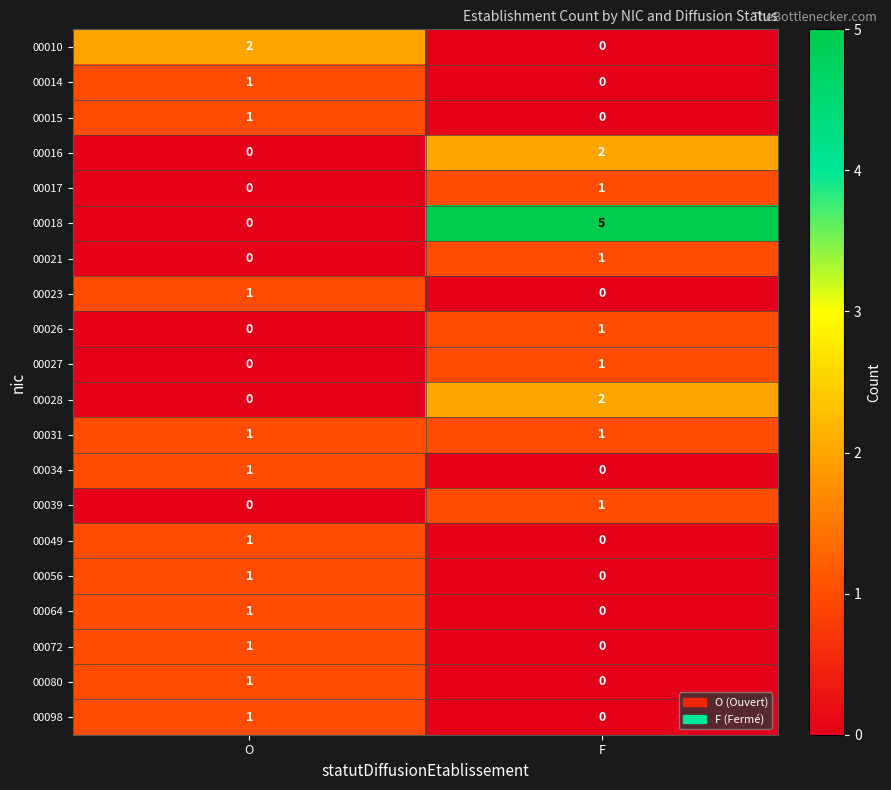

Which category has the highest value in the 00072 series?

O